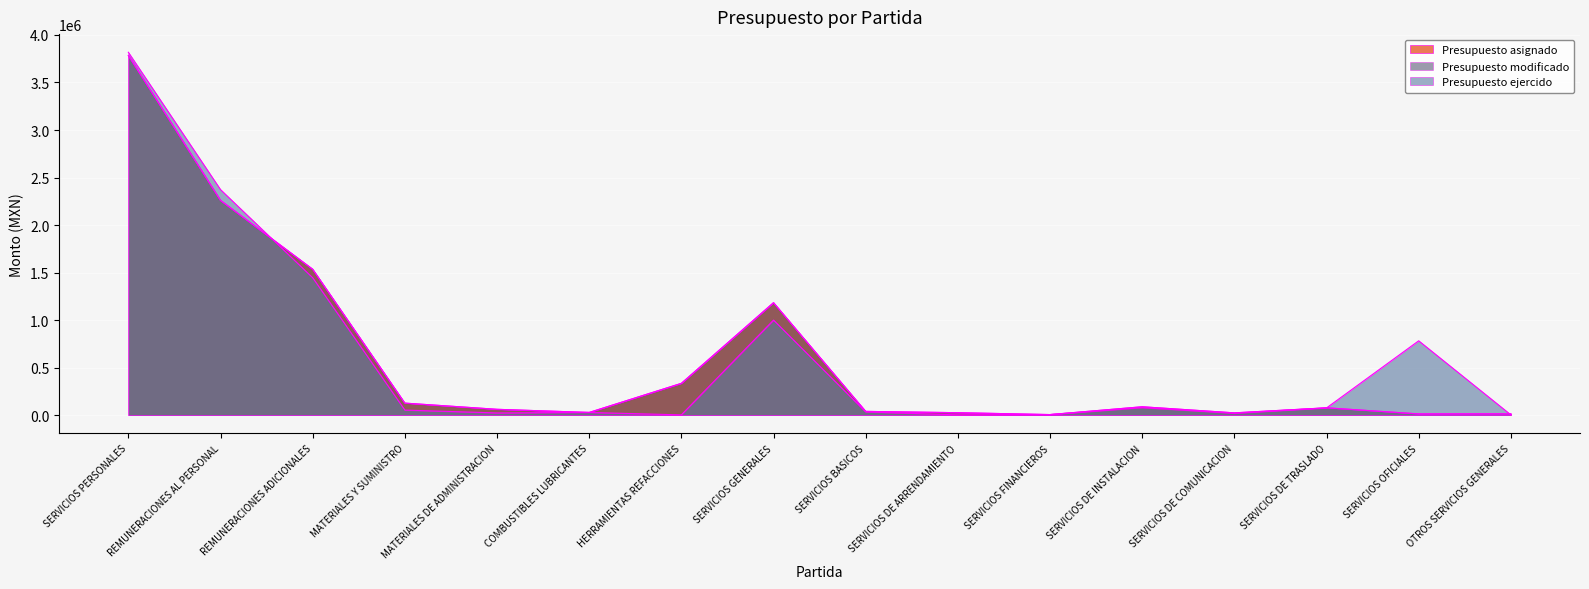

The value of Presupuesto modificado at SERVICIOS DE COMUNICACION is 23500.0. True or false?

True